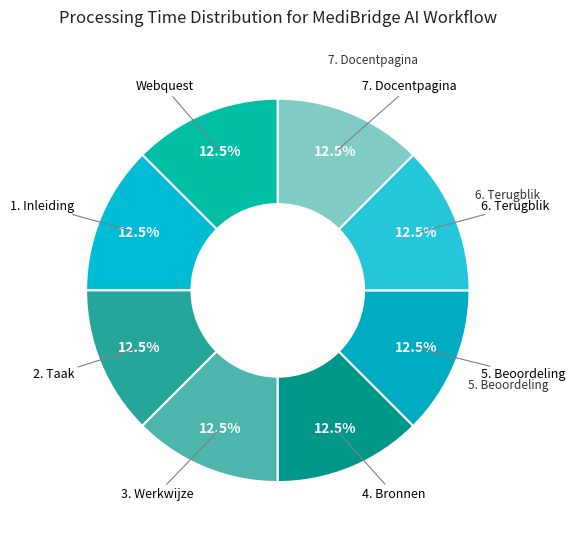

The 7. Docentpagina slice represents 25% of the pie. True or false?

False